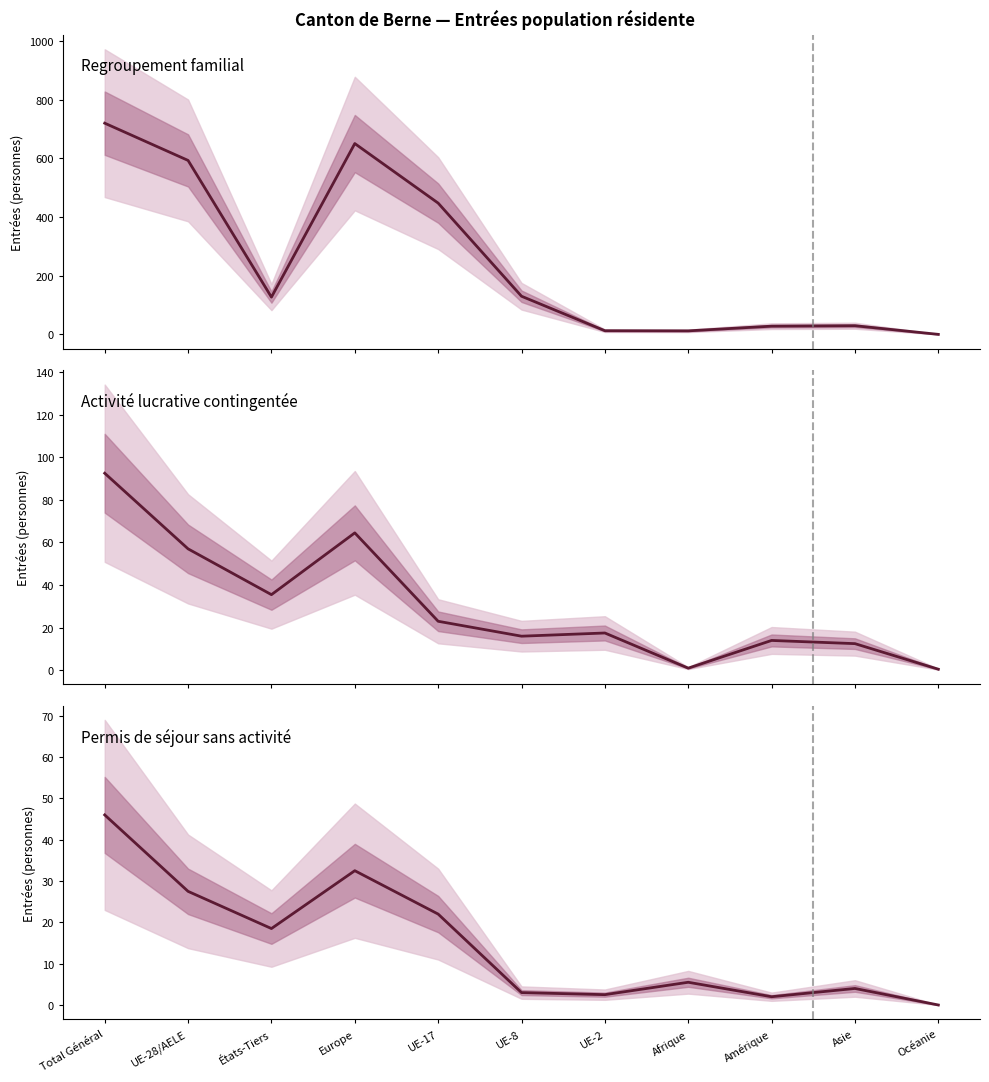

In Activité lucrative contingentée, how many points are lower than both neighbors (excluding endpoints)?

3